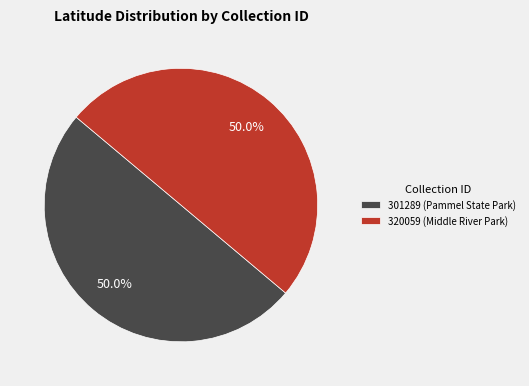

What percentage do 301289 (Pammel State Park) and 320059 (Middle River Park) together represent?

100.0%